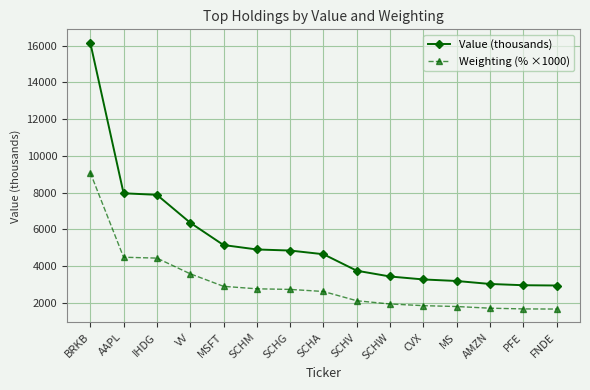

The value of Weighting (% ×1000) at SCHM is 2751. True or false?

True